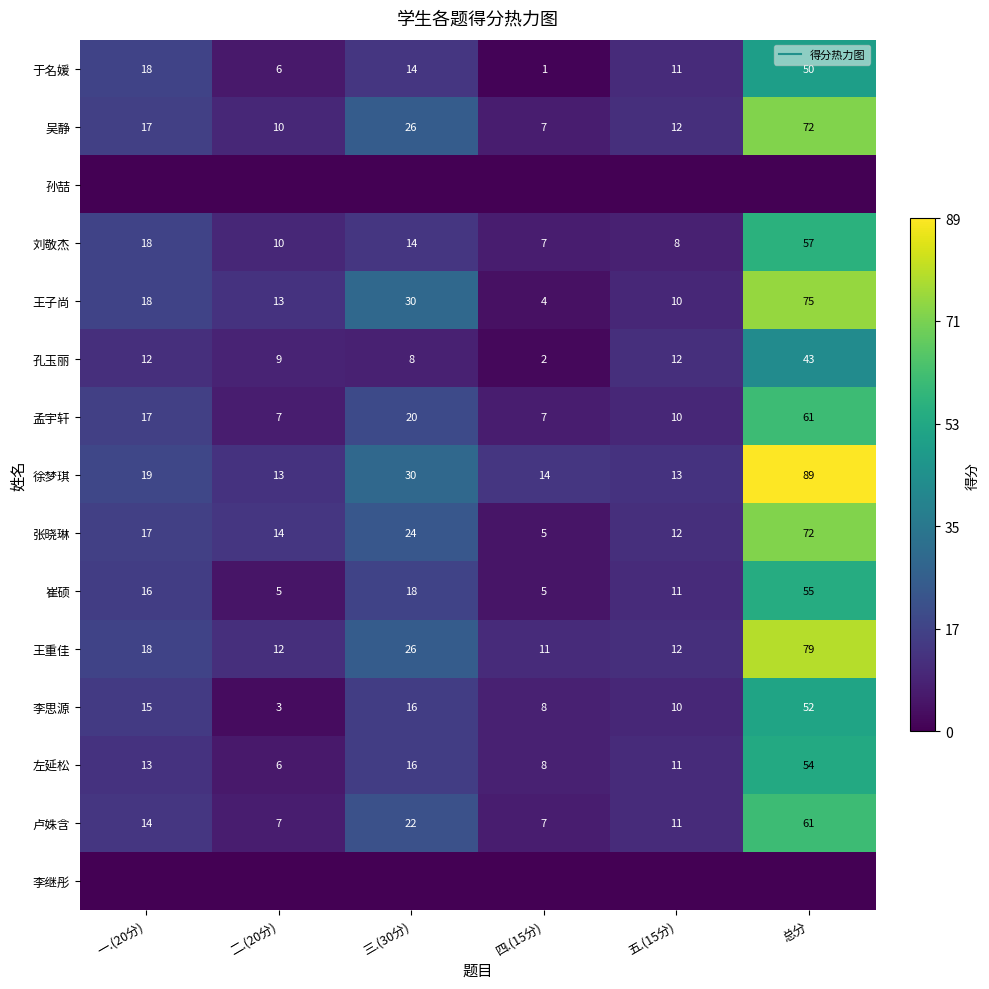

Which series changed the most between 一.(20分) and 三.(30分)?

王子尚